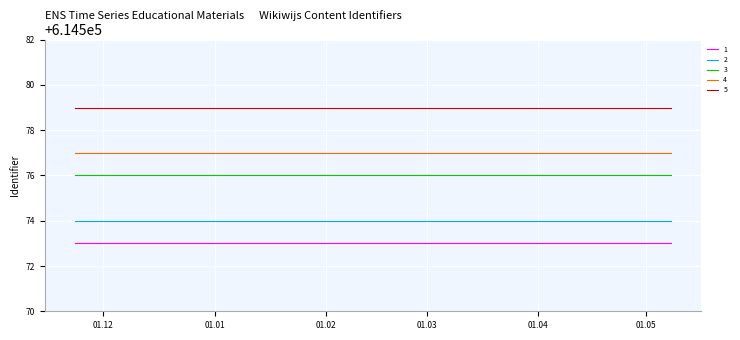

Which series has the largest total across all categories?

5